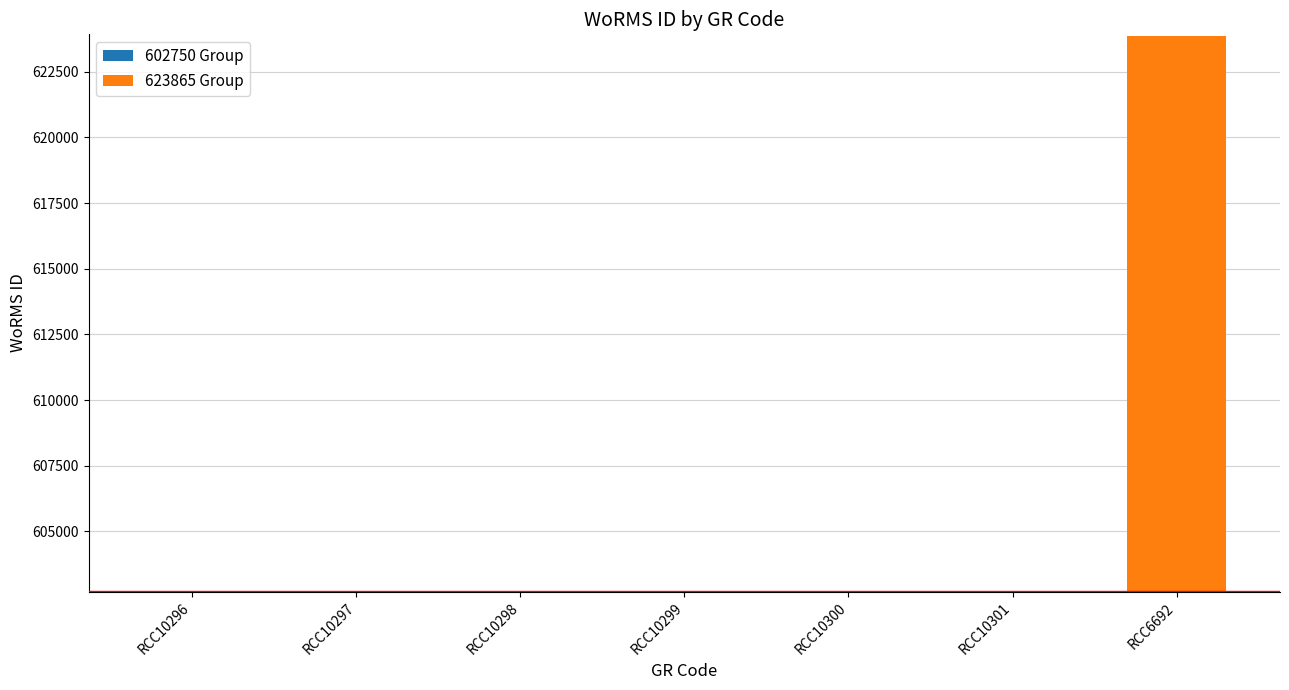

The value at RCC6692 is 623865. True or false?

True